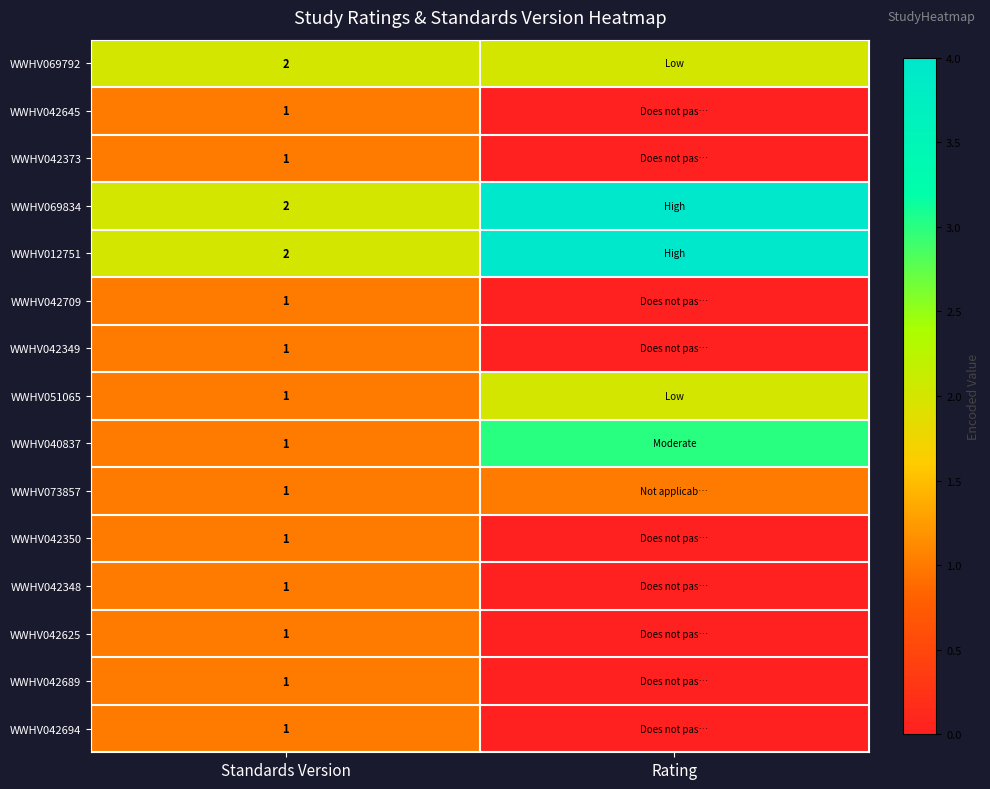

The WWHV069834 series shows 2 at Standards Version. True or false?

True